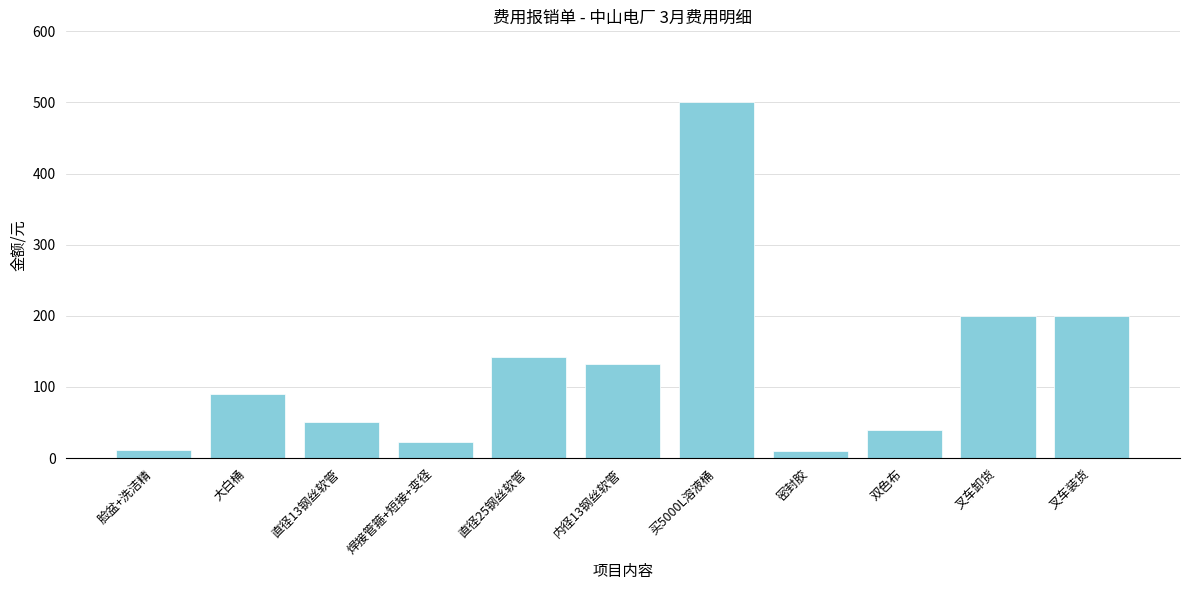

Approximately how many times larger is the value at 叉车卸货 compared to 直径13钢丝软管?

3.9